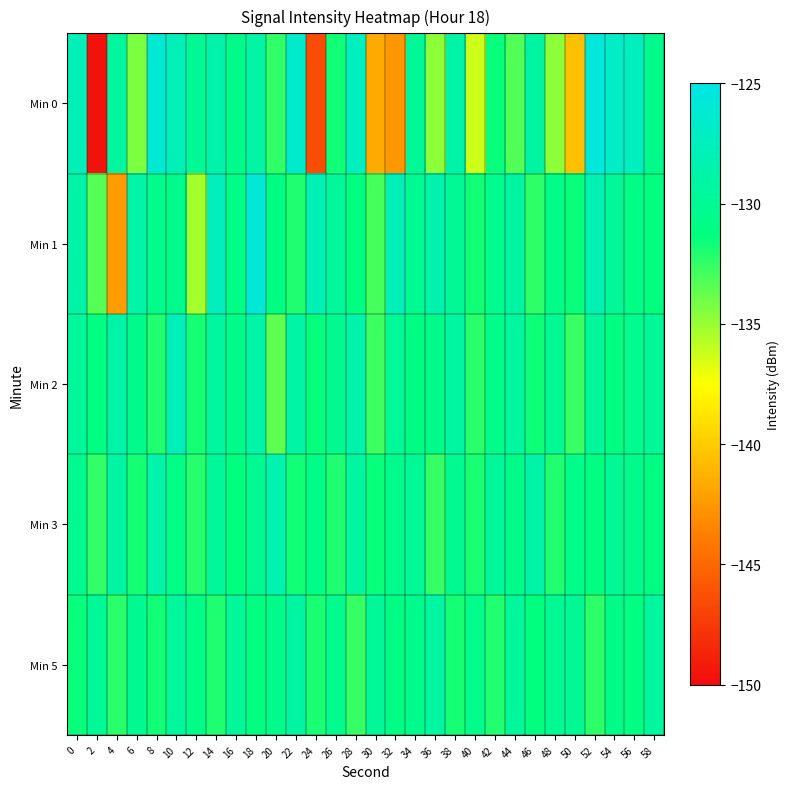

What is the greatest value displayed?

-125.7